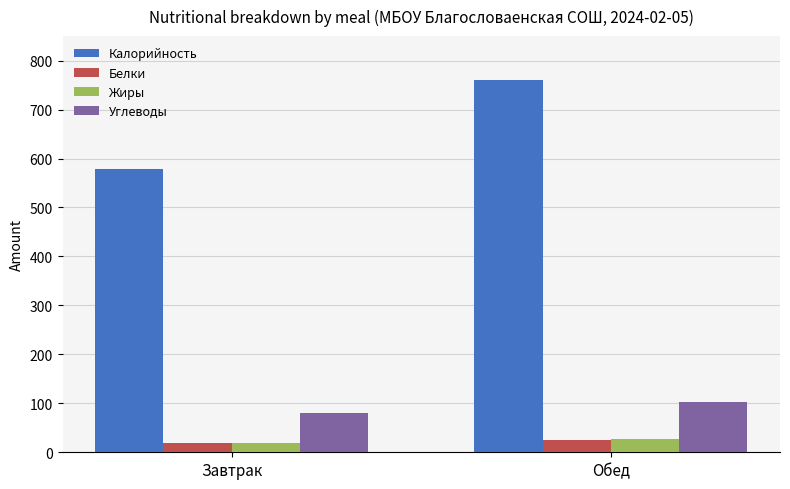

At how many categories does at least one series exceed 130?

2